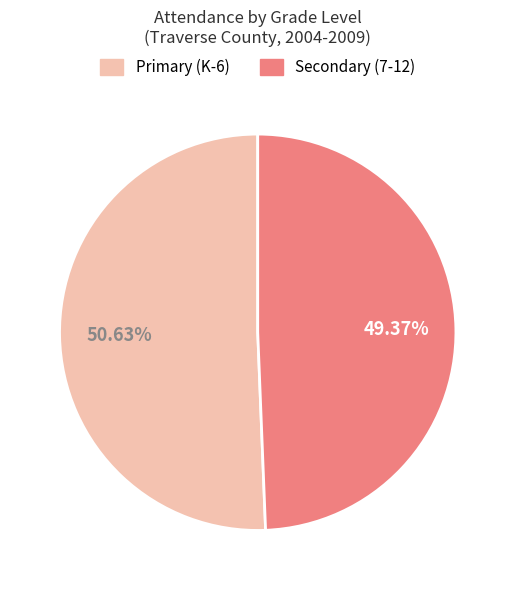

Count the number of slices in the pie.

2